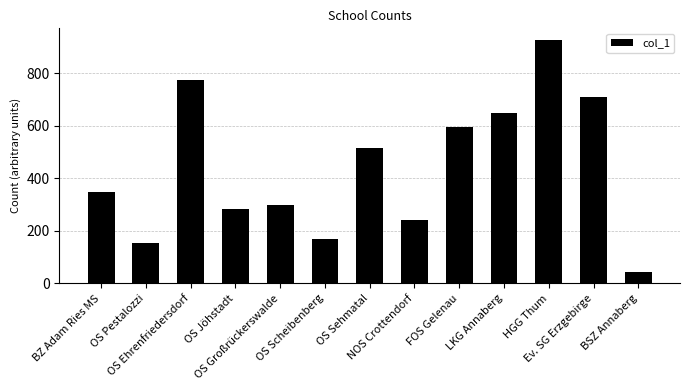

Reading left to right, transcribe all the data shown in this chart.

348	155	774	284	299	168	515	240	595	647	924	710	42